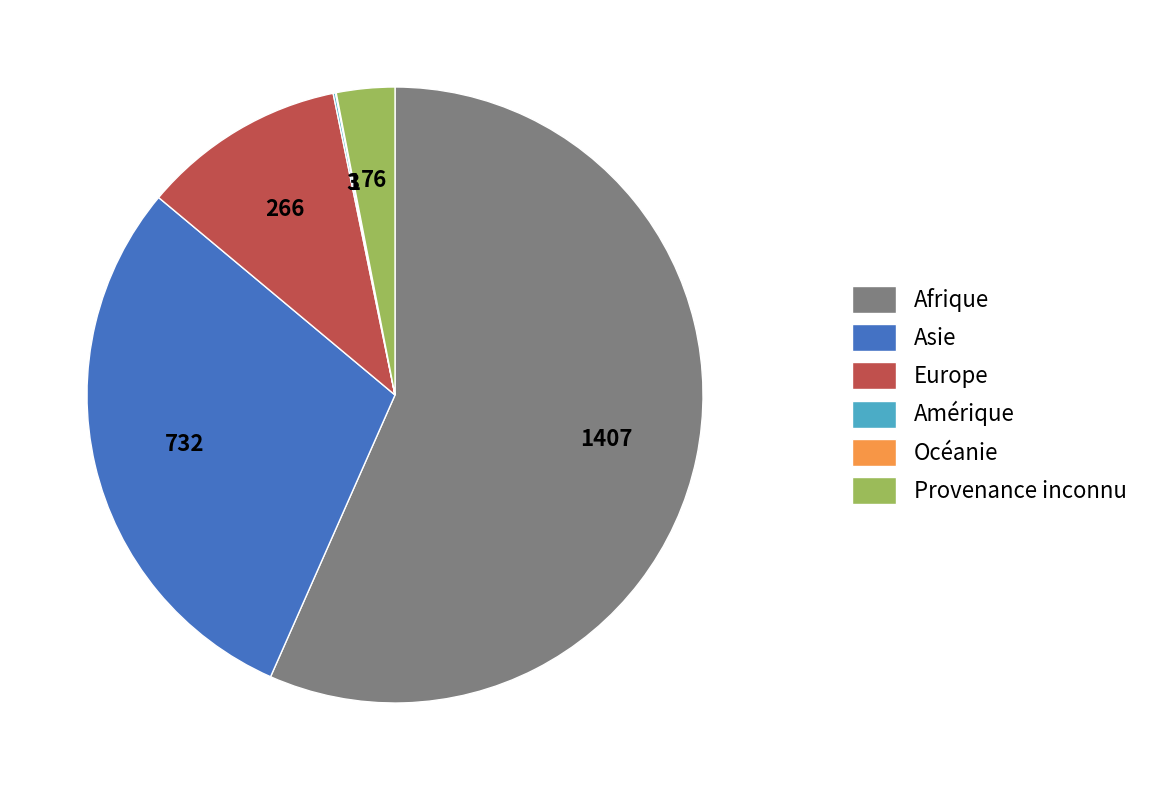

Combined, do Asie and Afrique account for over 50%?

Yes